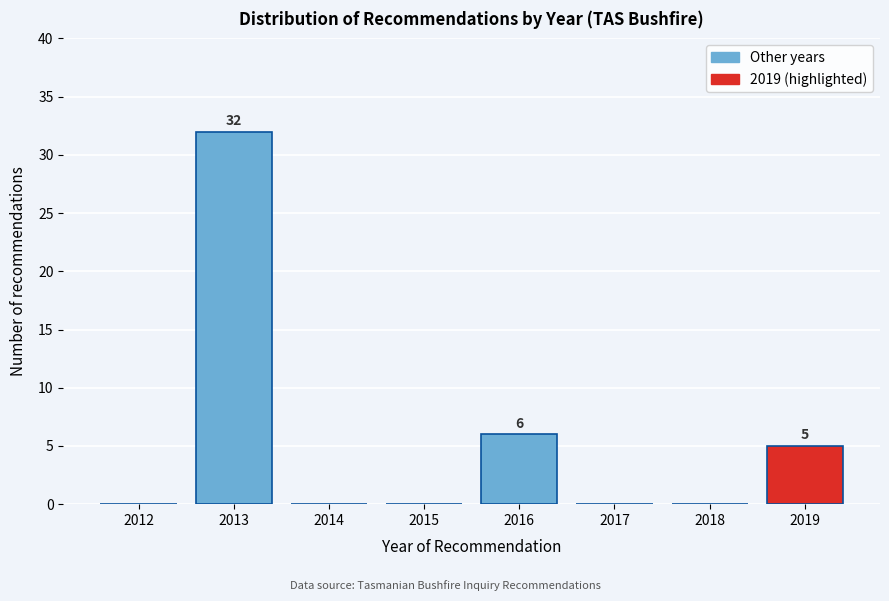

Reading left to right, extract all data points from this chart.

2012=0	2013=32	2014=0	2015=0	2016=6	2017=0	2018=0	2019=5